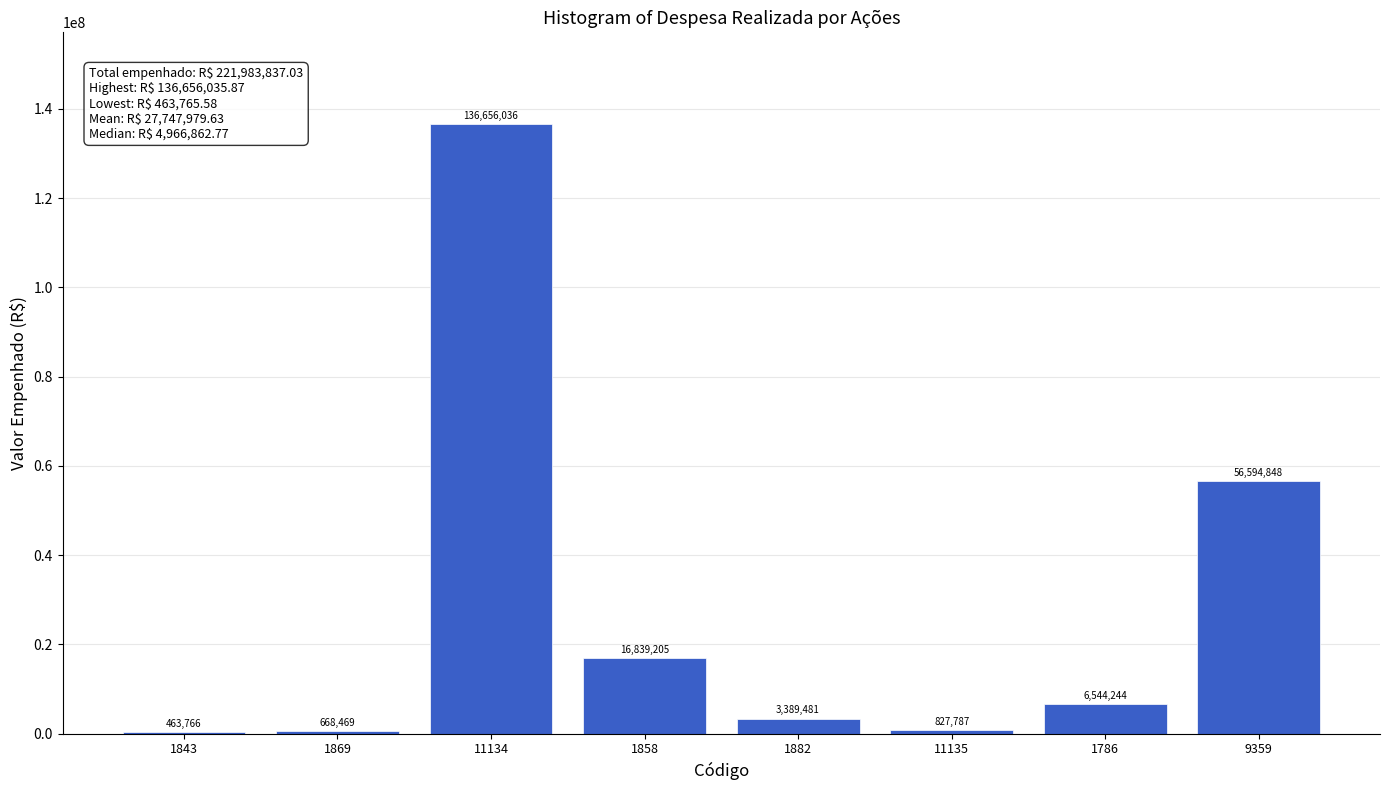

At which category does the chart reach its peak across all series?

11134